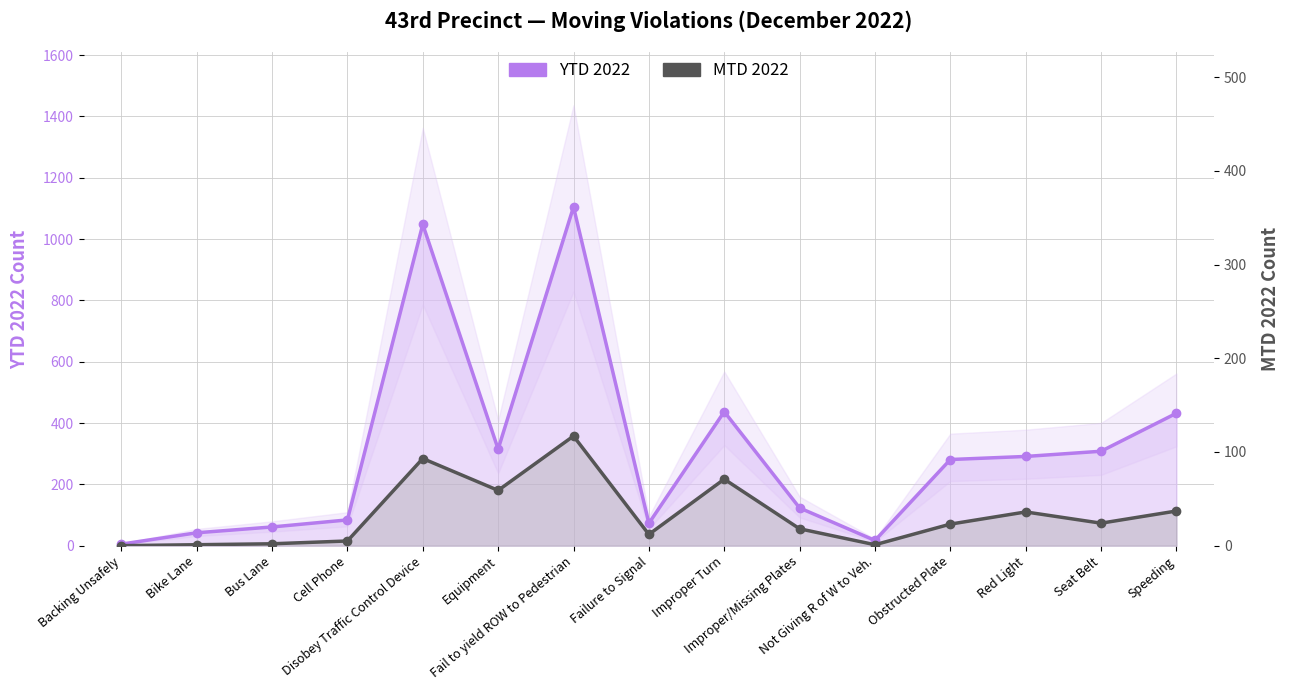

How many lines are shown in the chart?

2